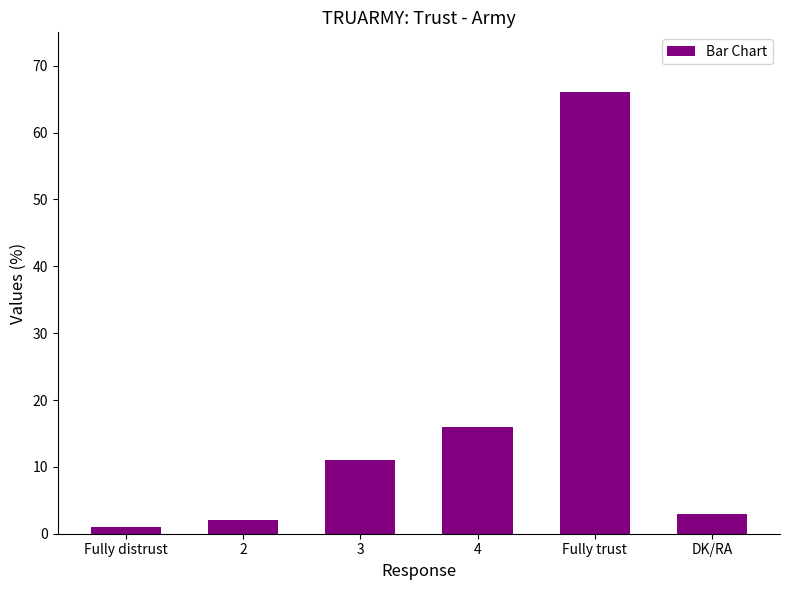

Does the chart contain stacked bars?

No